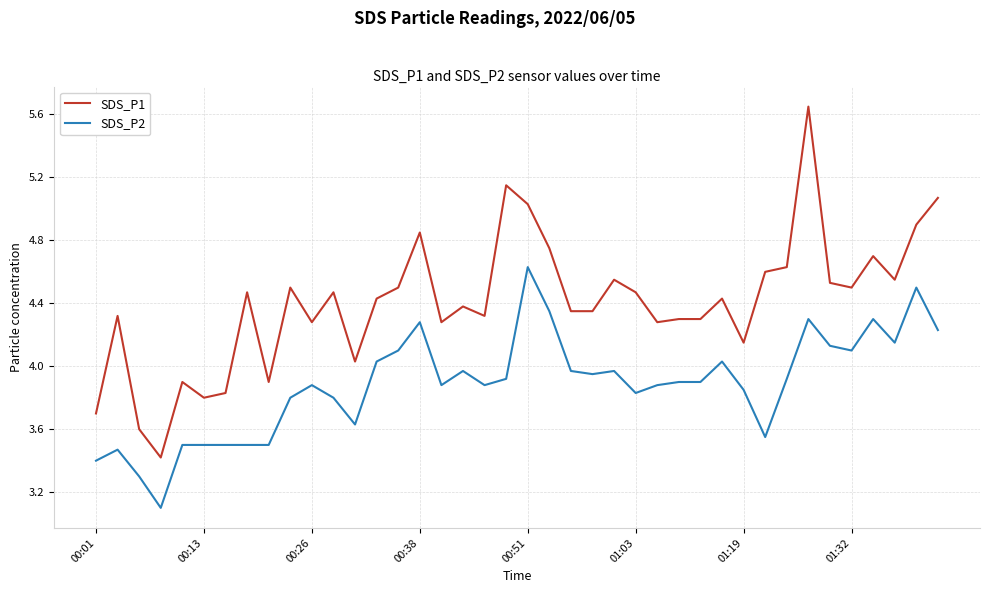

What is the minimum value for SDS_P2?

3.1